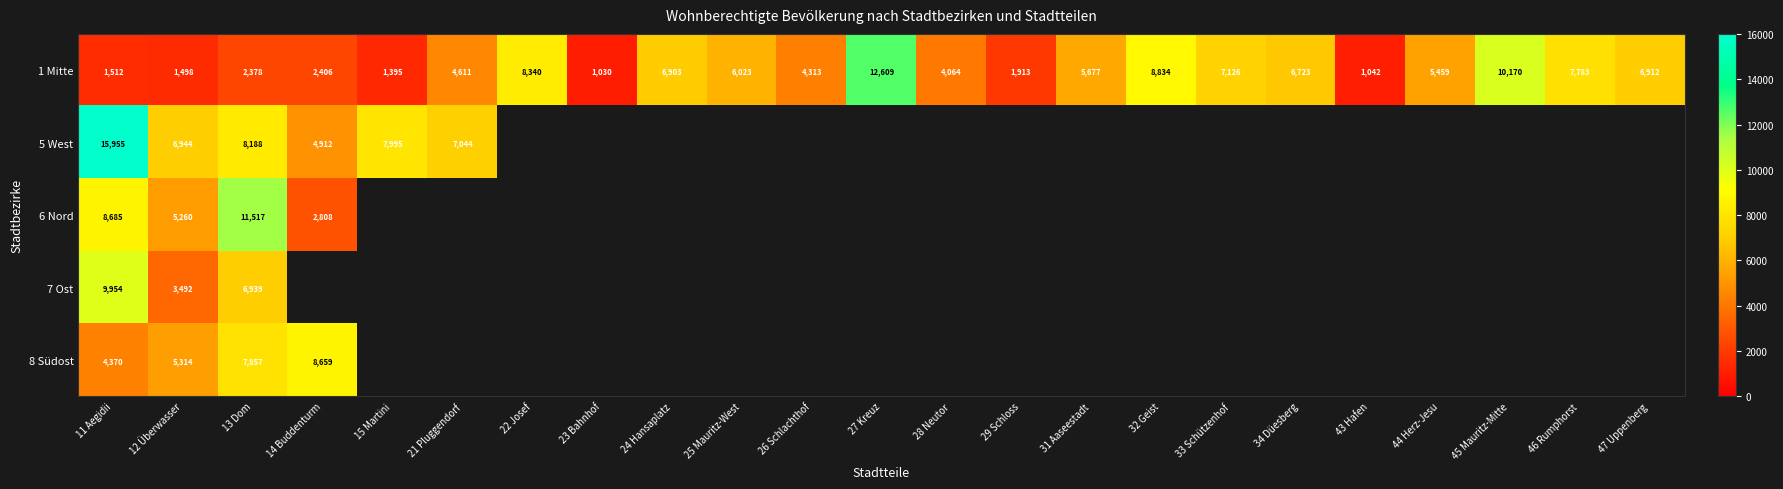

What is the highest value of the 1 Mitte series?

12609